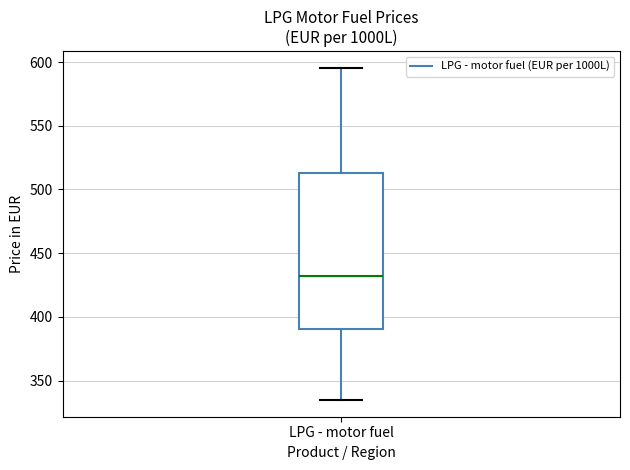

Read this box plot against the y-axis: the position of the median line, the range covered by the box, and the ends of both whiskers. The values are not printed on the chart, so give them approximately, as read against the axis.

median 430, box 390 to 515, whiskers 335 to 595